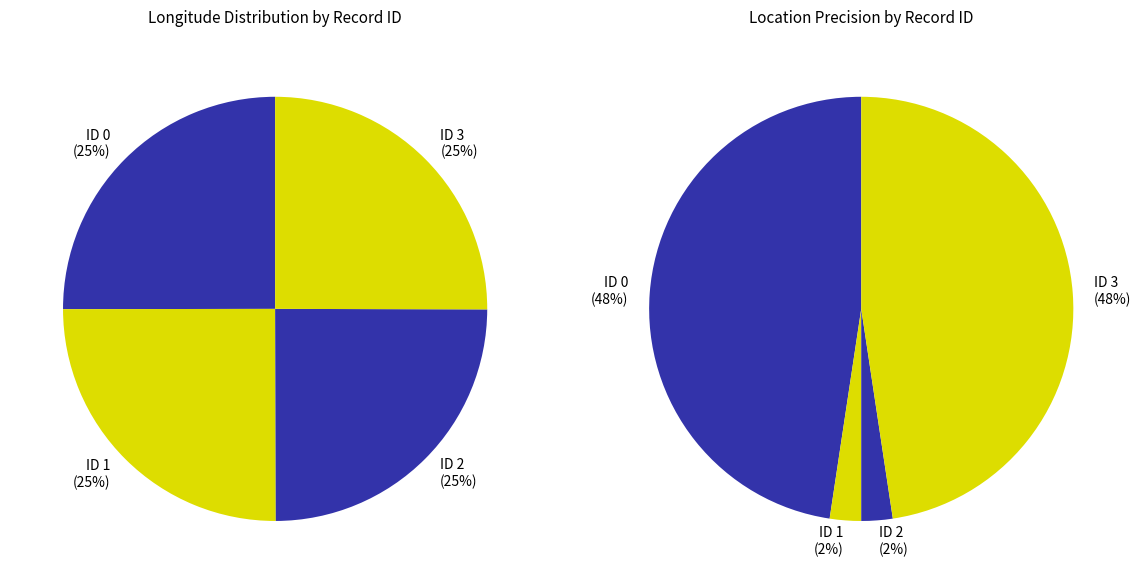

How many segments does this pie chart have?

4